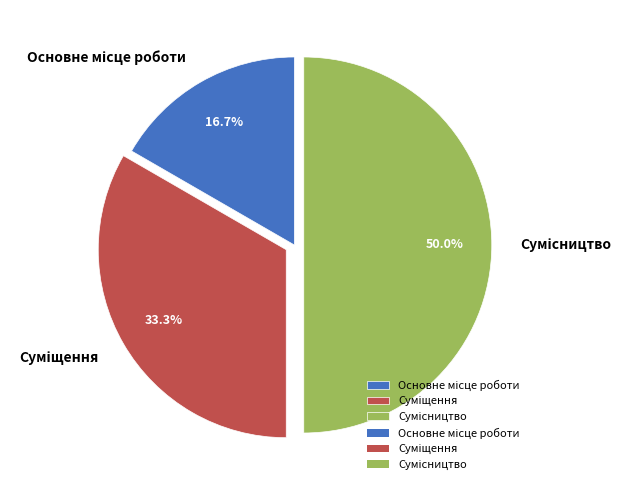

To the nearest percent, what percentage of the pie is Суміщення?

33%